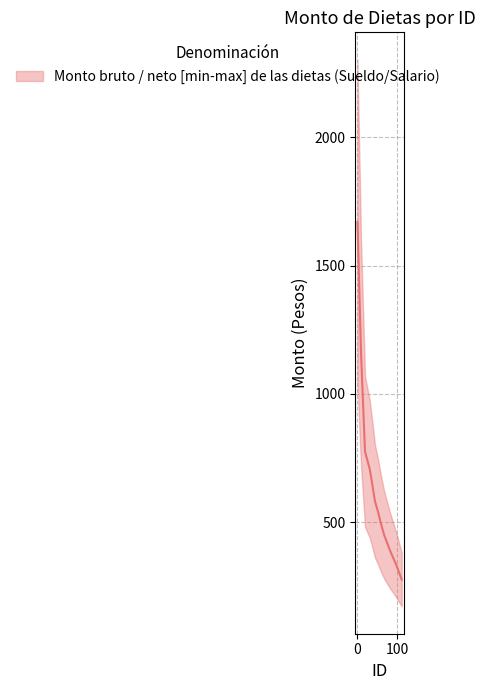

Which category has the highest value in the Monto neto de las dietas series?

1